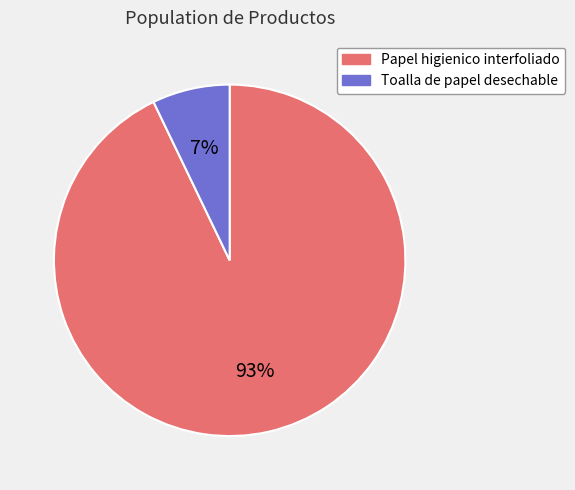

To the nearest percent, what is the difference between the Papel higienico interfoliado and Toalla de papel desechable slice percentages?

86%